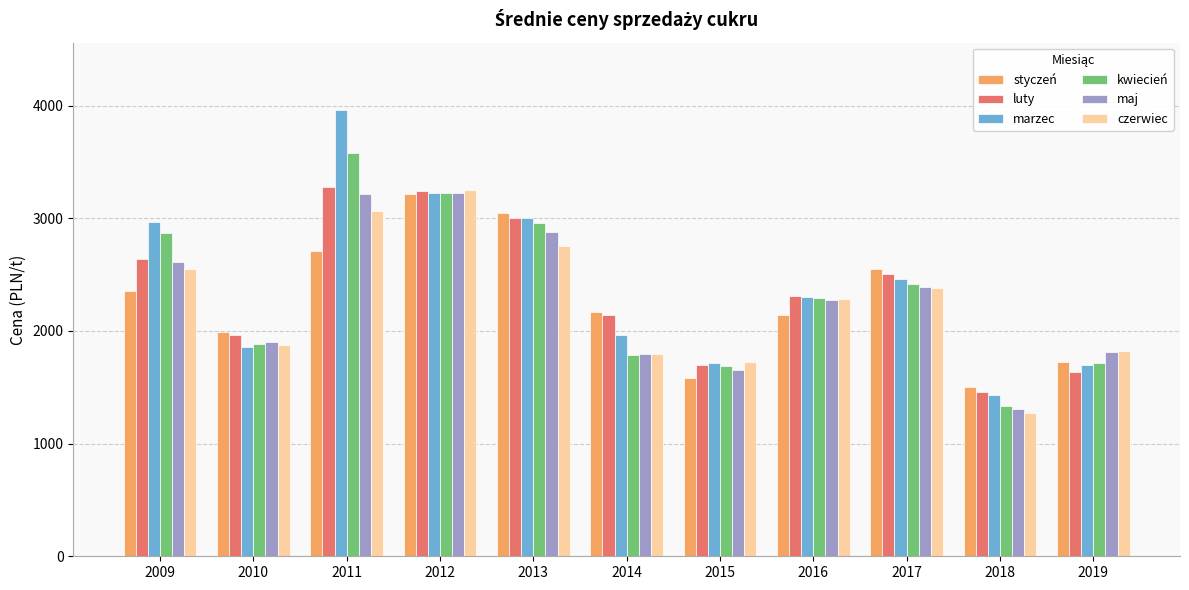

Are the bars grouped side by side (vs. stacked)?

Yes